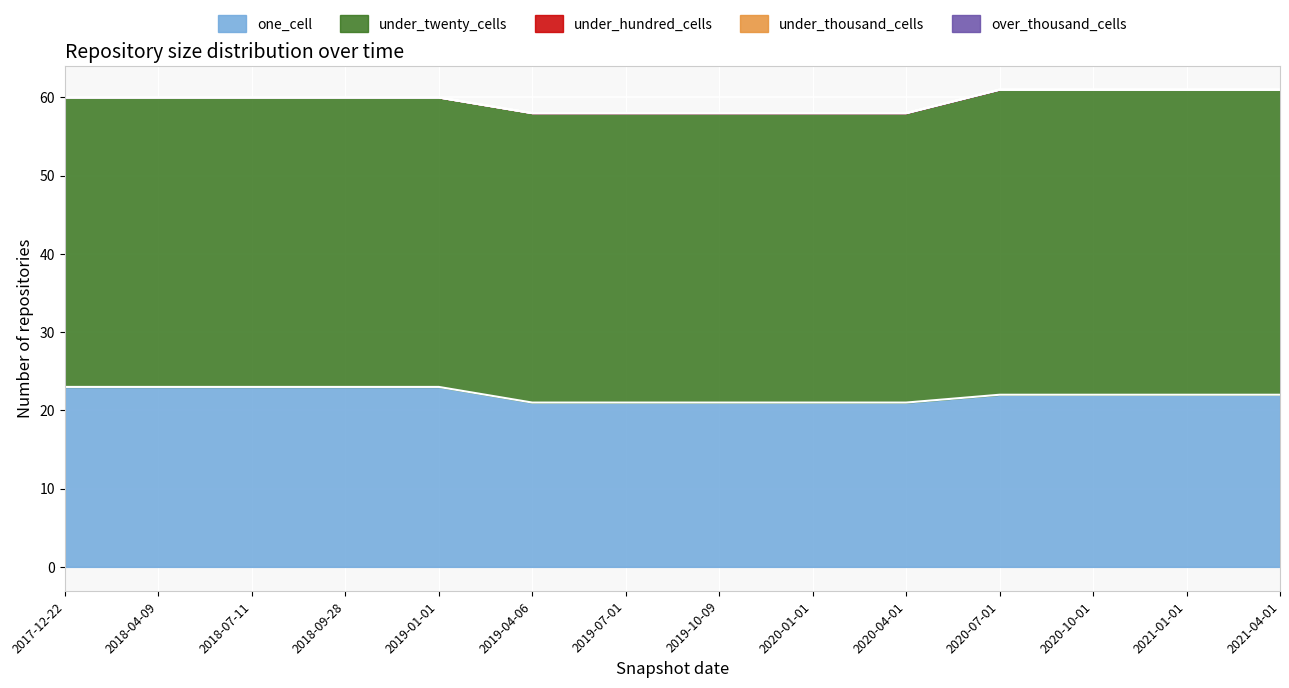

True or false: over_thousand_cells has more than 0 interior local peaks.

False